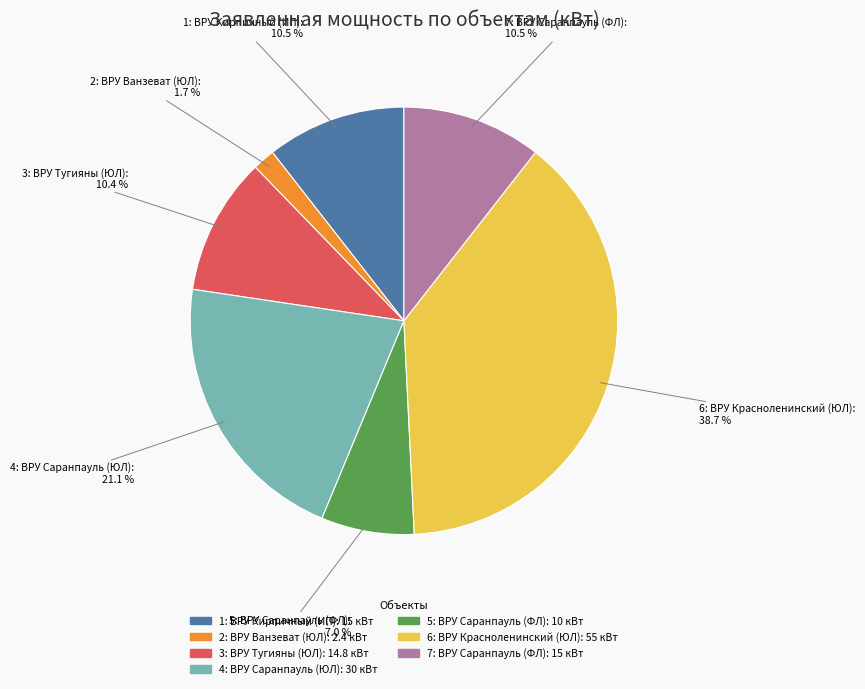

What is the largest slice in the pie chart?

6: ВРУ Красноленинский (ЮЛ)